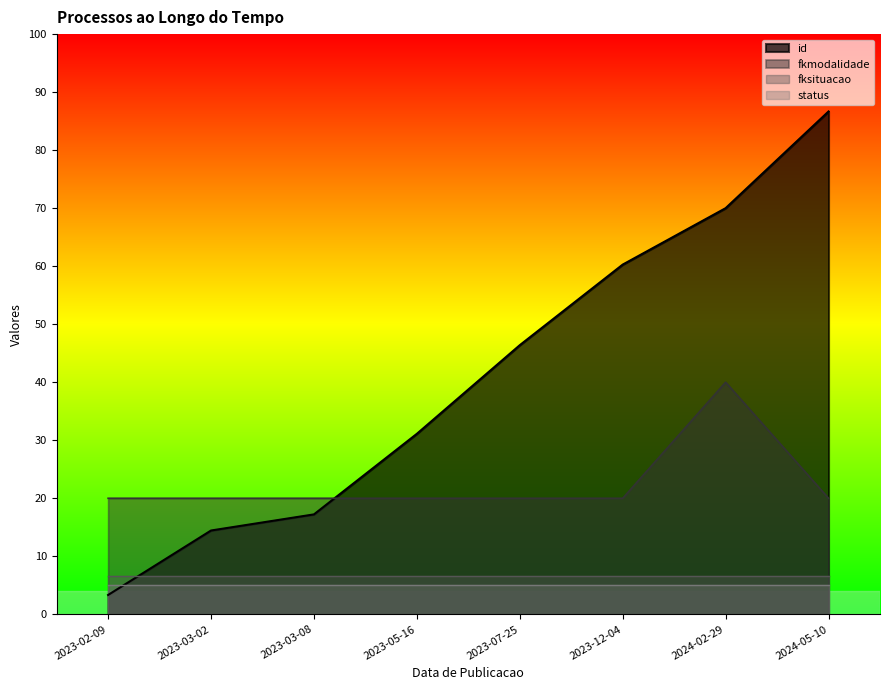

True or false: id has more than 0 interior local peaks.

False